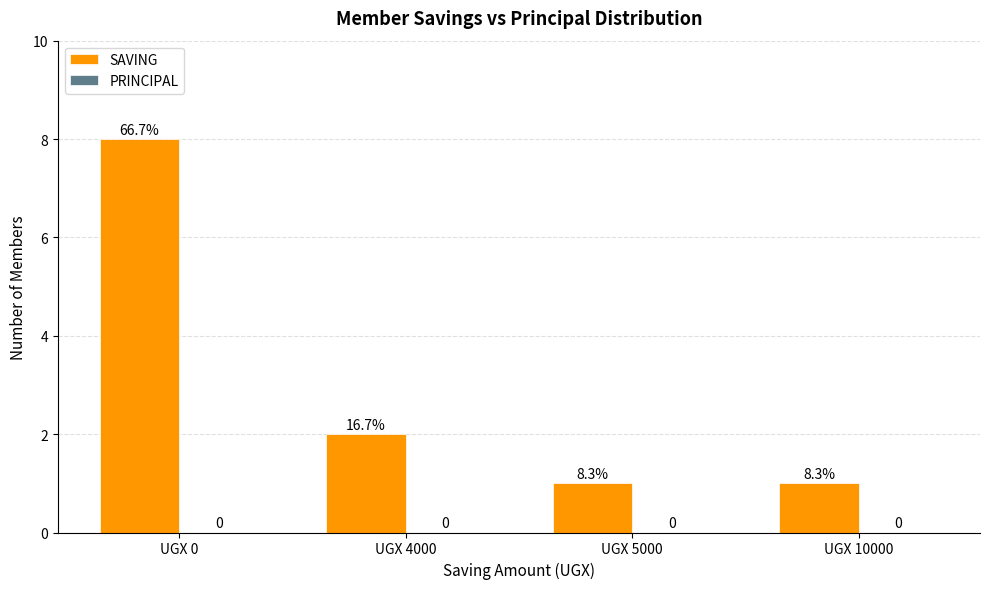

Reading right to left, transcribe all the data shown in this chart.

SAVING: UGX 10000=1	UGX 5000=1	UGX 4000=2	UGX 0=8
PRINCIPAL: UGX 10000=0	UGX 5000=0	UGX 4000=0	UGX 0=0